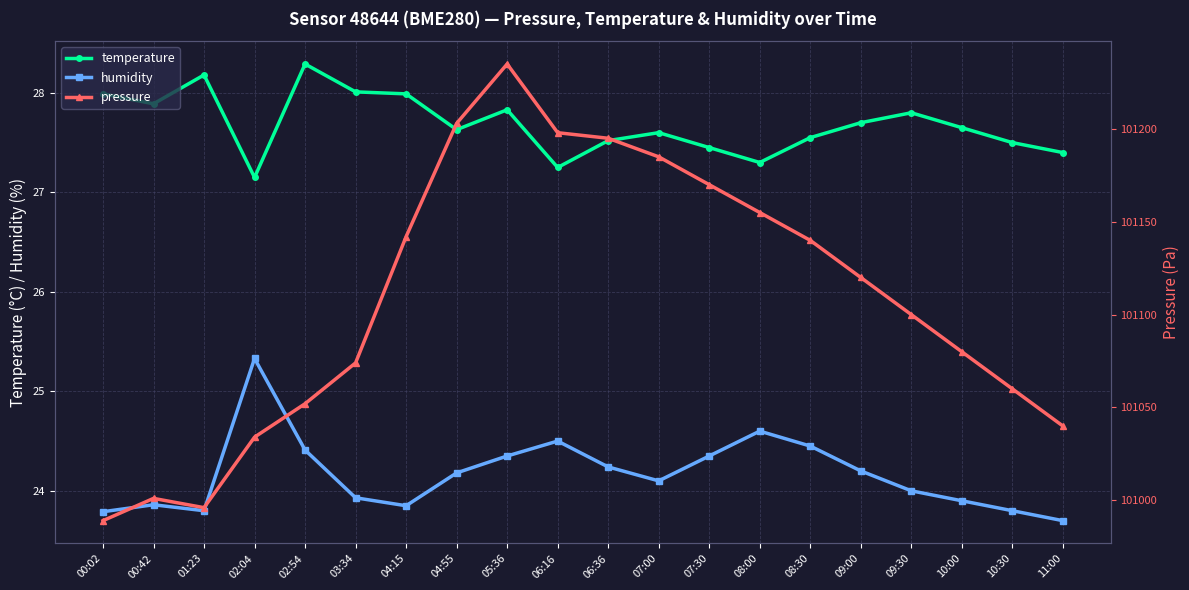

At which category is the sum across all series the highest?

05:36